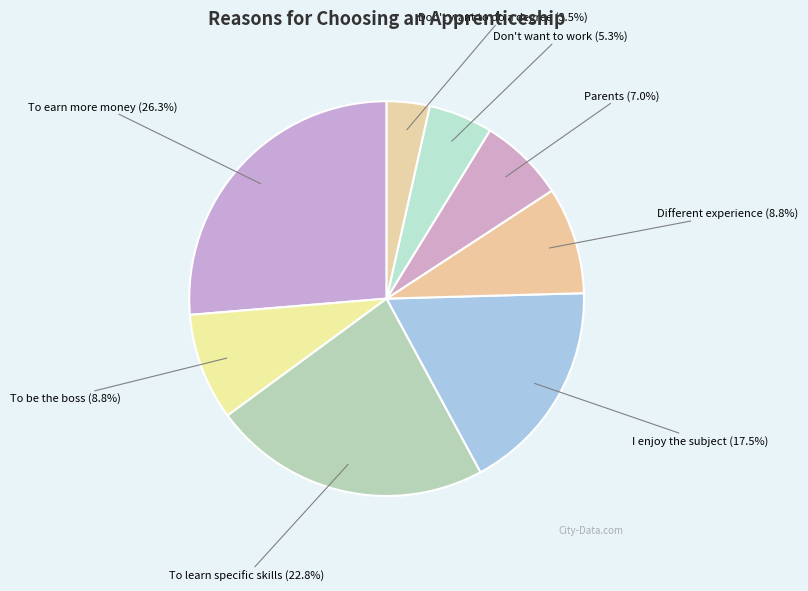

How many slices are in this pie chart?

8